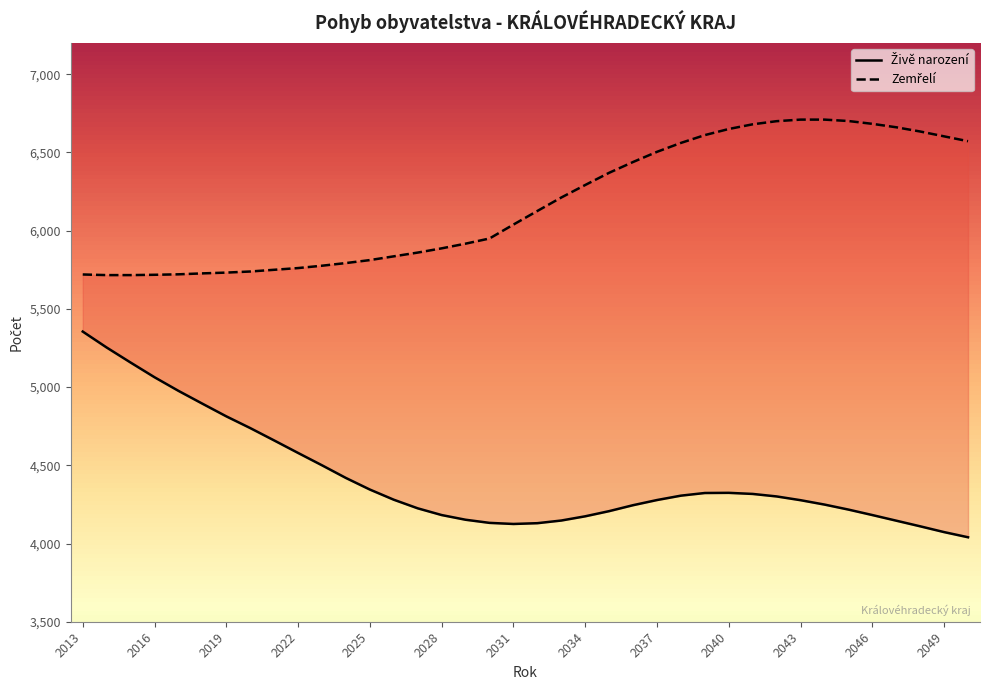

How many data points in Zemřelí are less than 6126?

19